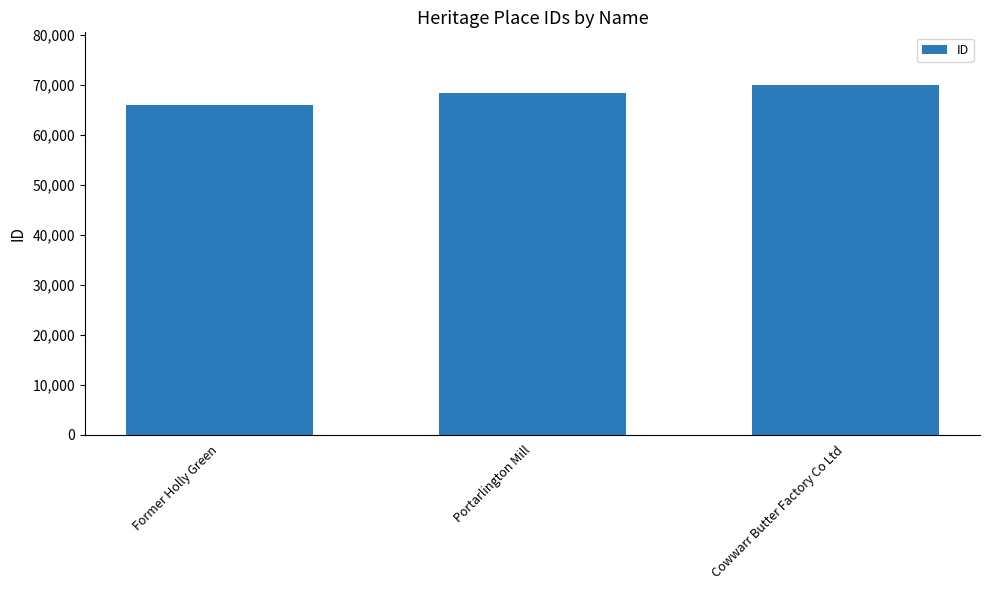

Is it true that the value at Portarlington Mill is 68455?

True